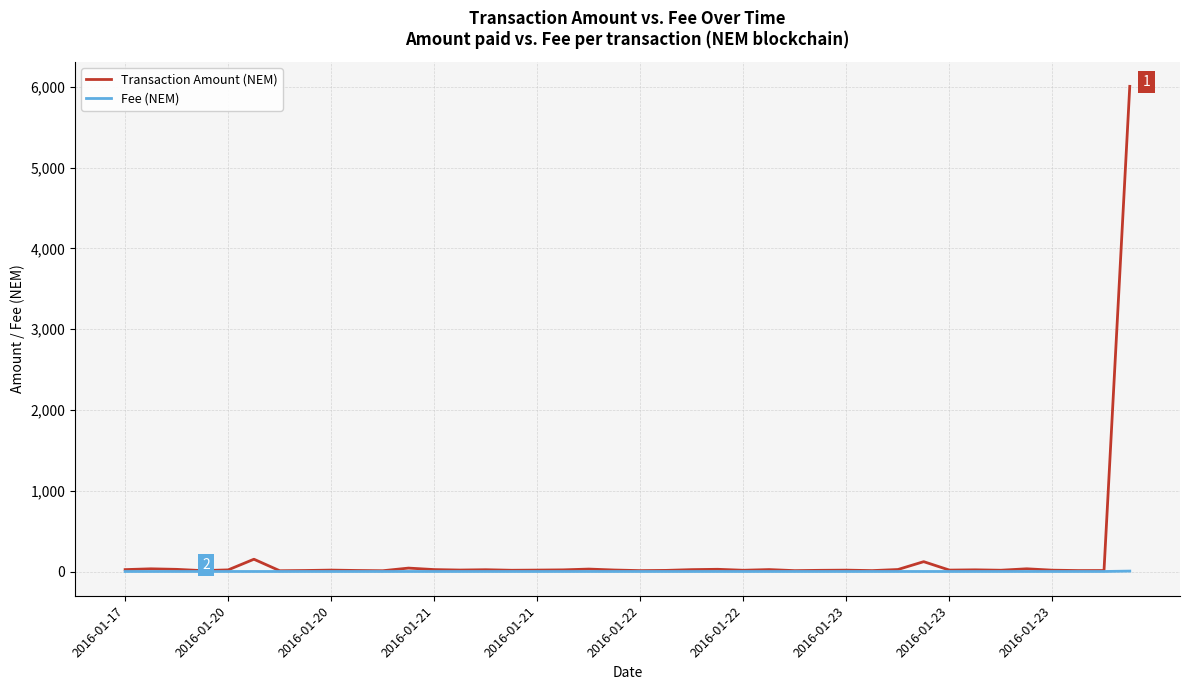

Rank the series by their maximum value, from highest to lowest.

Transaction Amount (NEM), Fee (NEM)